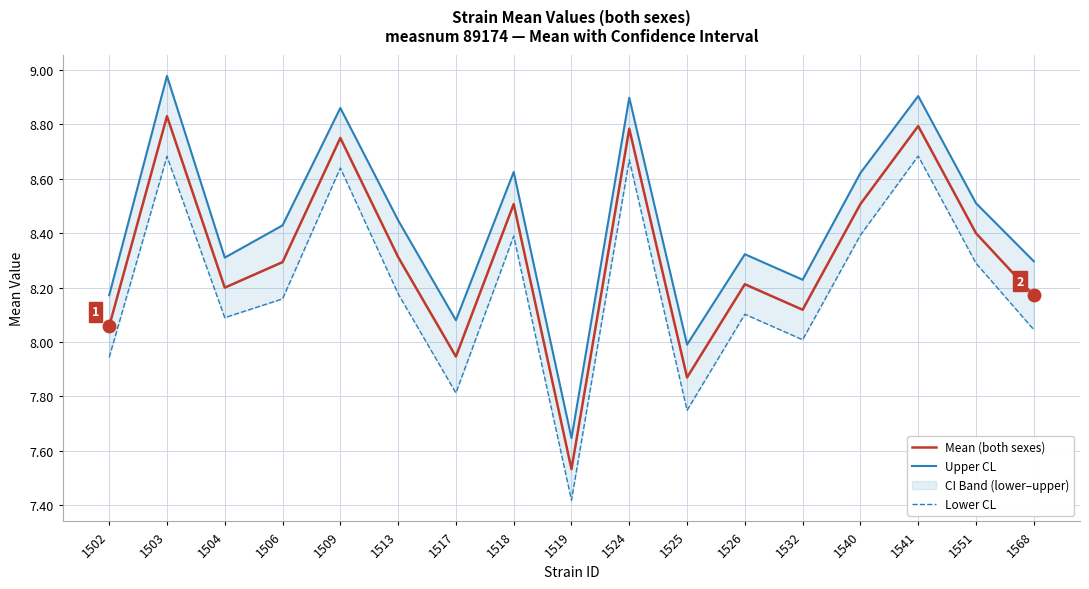

What is the total value across all series at 1524?

26.4